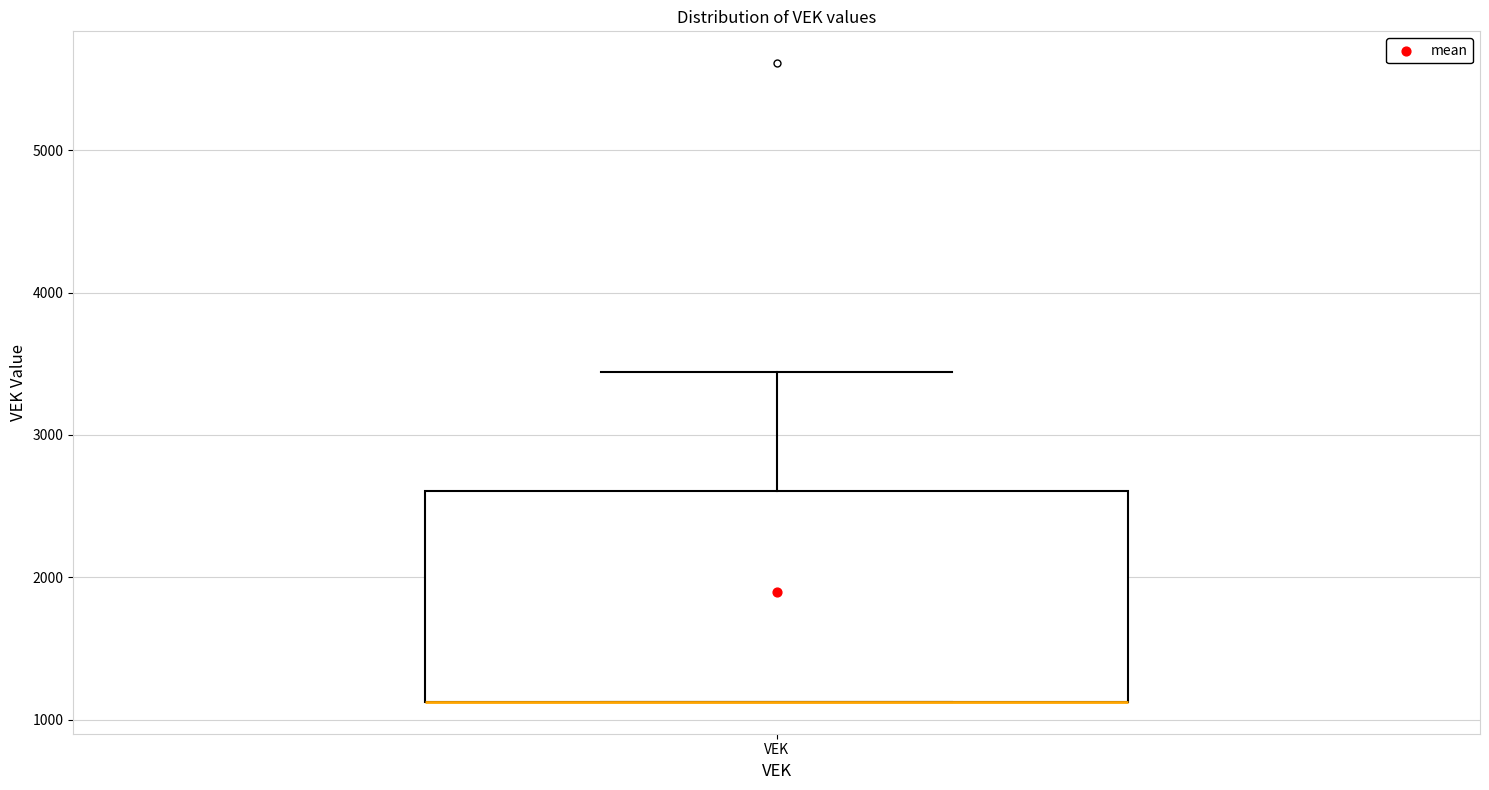

Where is the upper edge of the box for VEK on the y-axis? The values are not printed on the chart, so give them approximately, as read against the axis.

2600